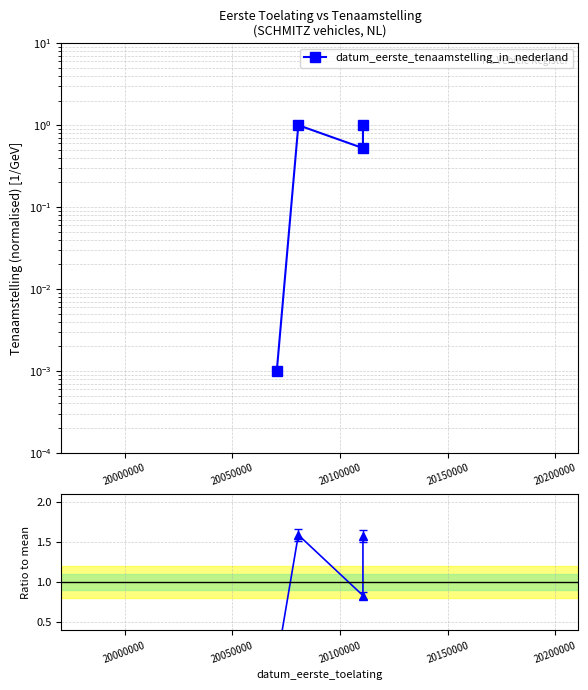

How many interior local valleys (lower than both neighbors) does the data have?

1